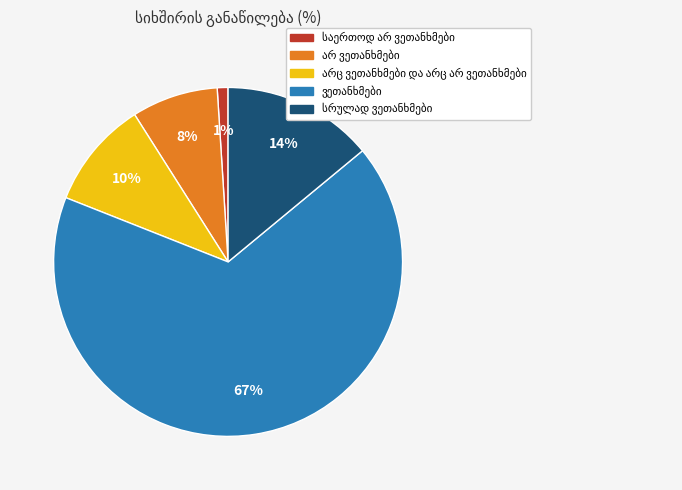

To the nearest percent, what is the difference between the largest and smallest slice percentages?

66%